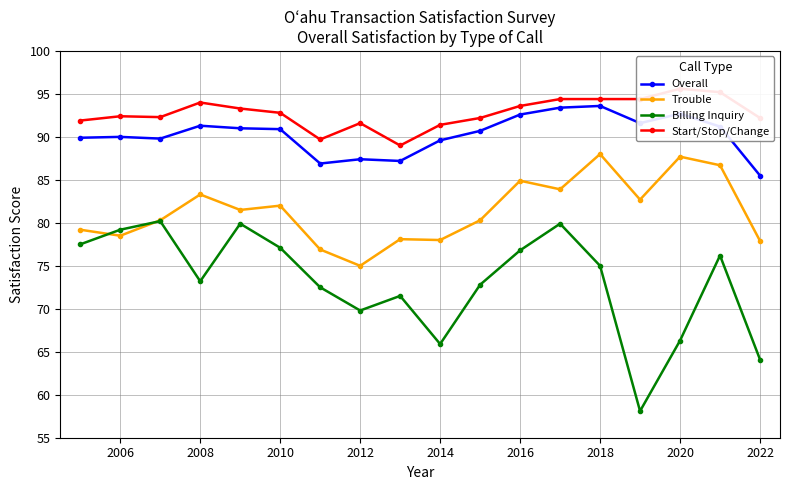

What is the lowest value of the Overall series?

85.5